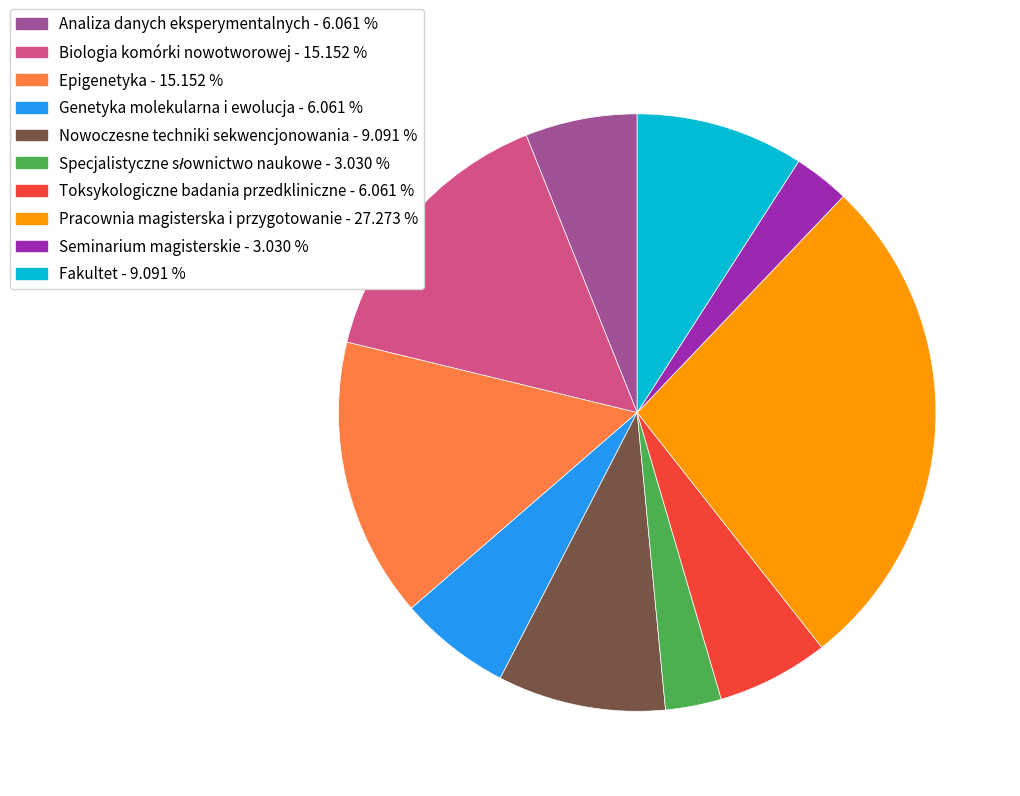

How many segments does this pie chart have?

10